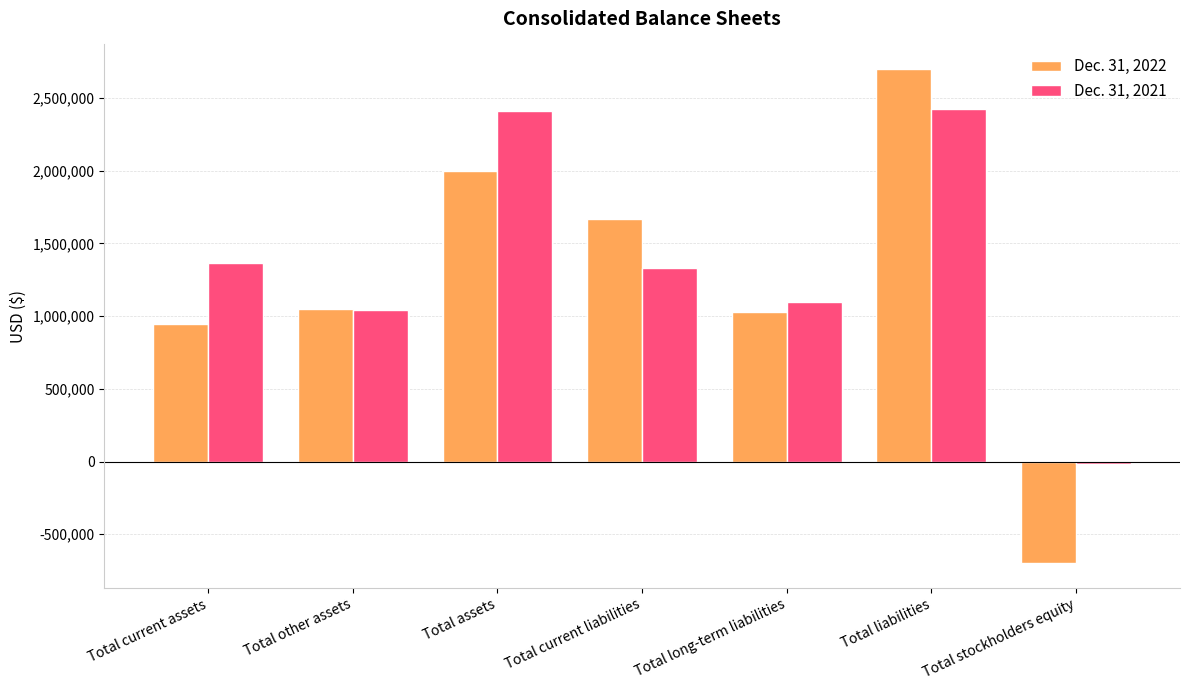

Is it true that Dec. 31, 2021 equals 2409333 at Total assets?

True